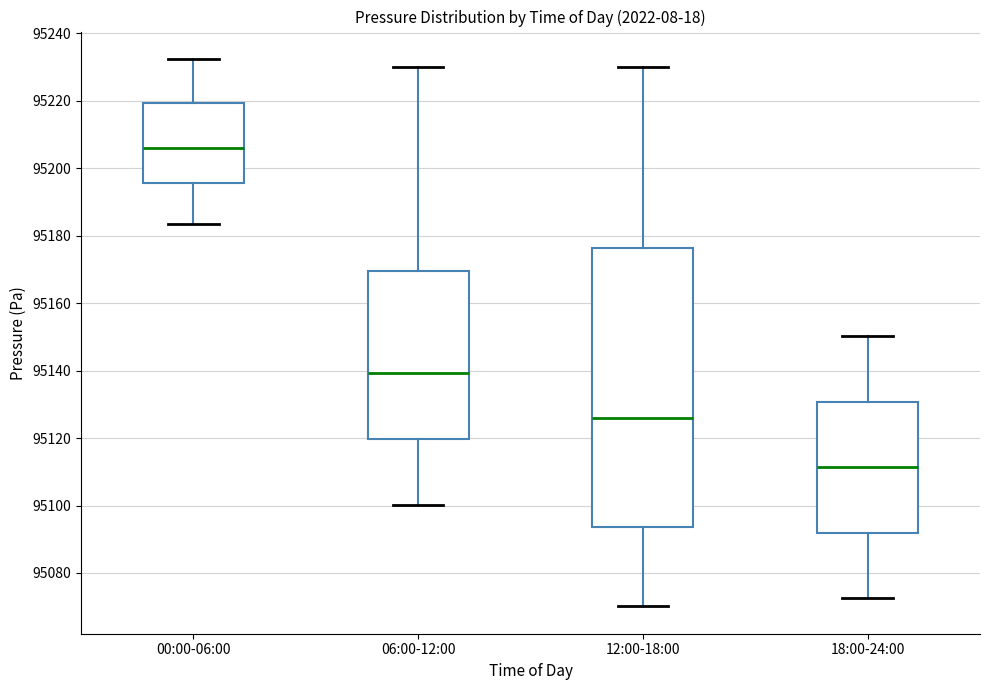

Reading left to right, read every box against the y-axis: the position of its median line, the range the box covers, and the ends of its whiskers. The values are not printed on the chart, so give them approximately, as read against the axis.

00:00-06:00: median 95206, box 95196 to 95220, whiskers 95184 to 95232
06:00-12:00: median 95140, box 95120 to 95170, whiskers 95100 to 95230
12:00-18:00: median 95126, box 95094 to 95176, whiskers 95070 to 95230
18:00-24:00: median 95112, box 95092 to 95130, whiskers 95072 to 95150